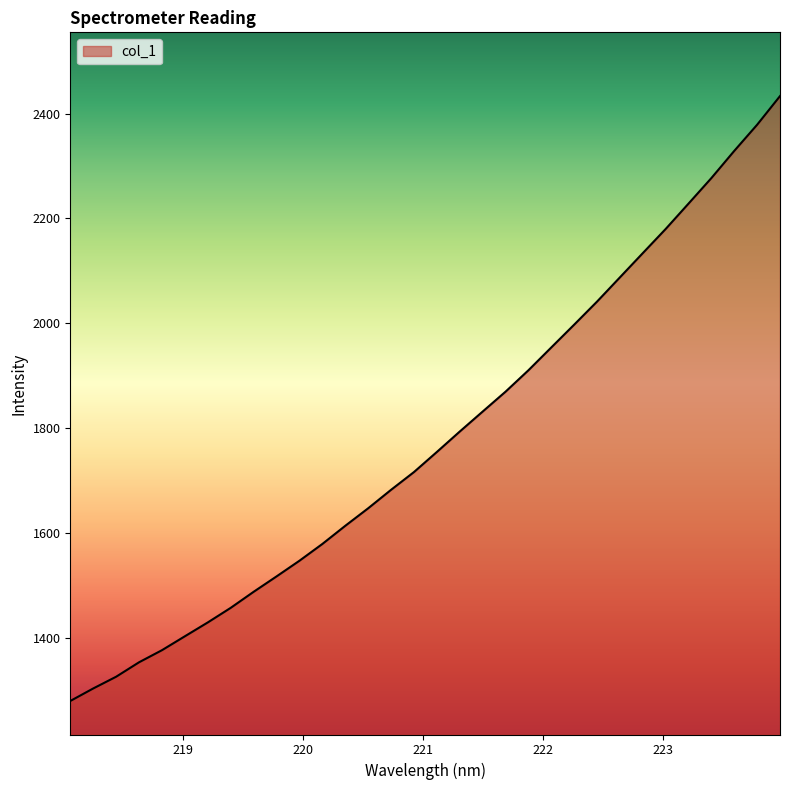

What is the minimum value shown in the chart?

1279.1